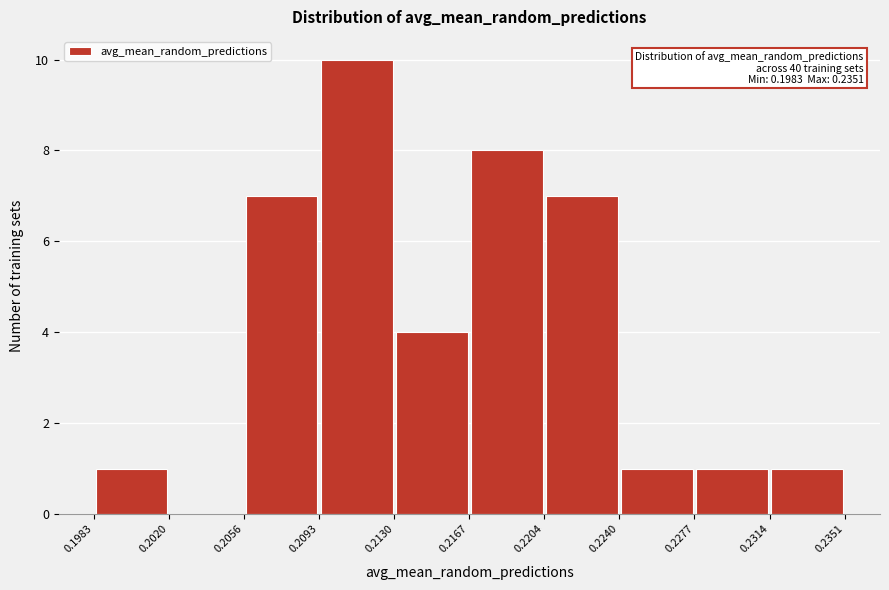

Over which range of the x-axis is the bar tallest?

0.2093 to 0.2130